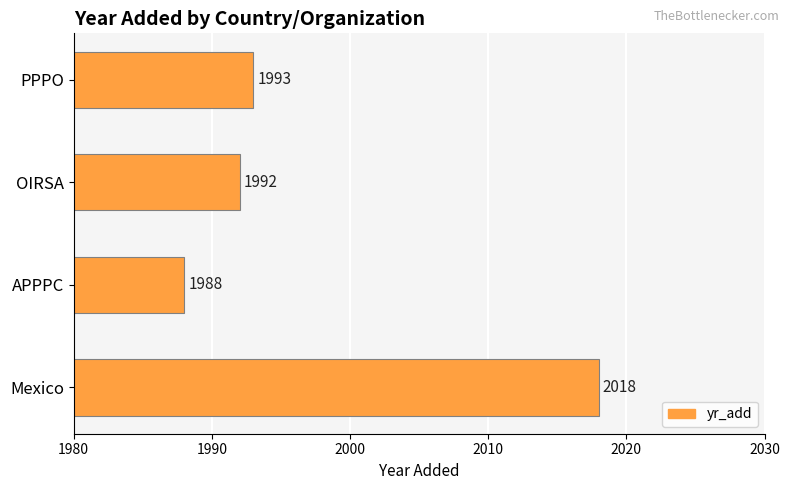

Reading bottom to top, list all the values displayed in this chart.

2018	1988	1992	1993